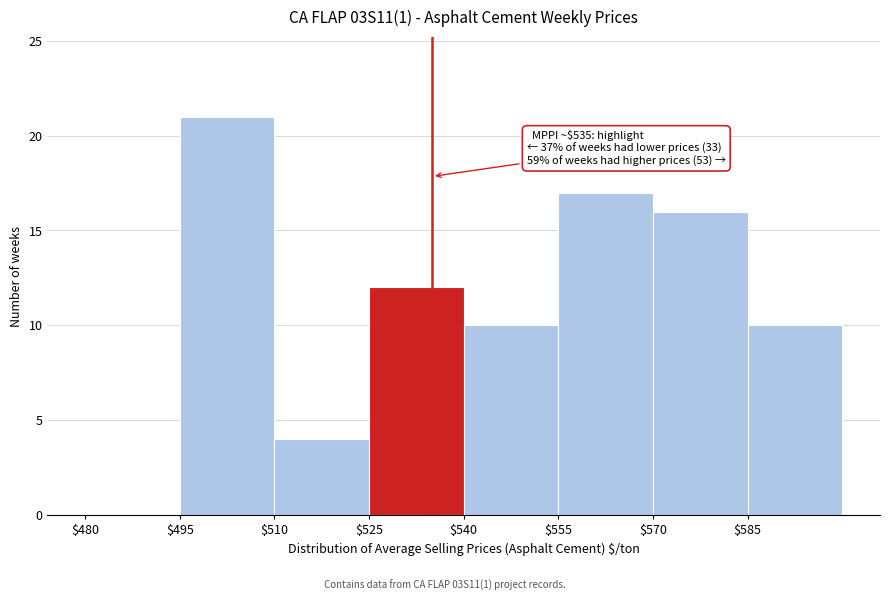

Over which range of the x-axis is the bar tallest?

495 to 510